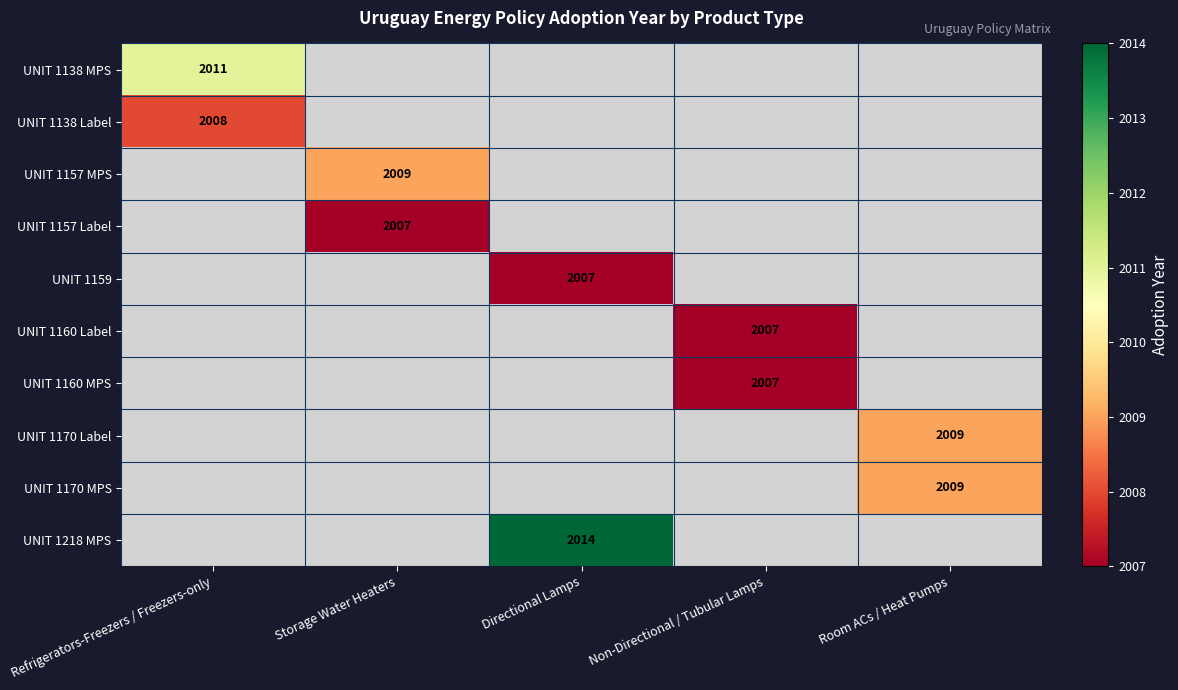

Is it true that UNIT 1170 MPS equals 2009 at Room ACs / Heat Pumps?

True